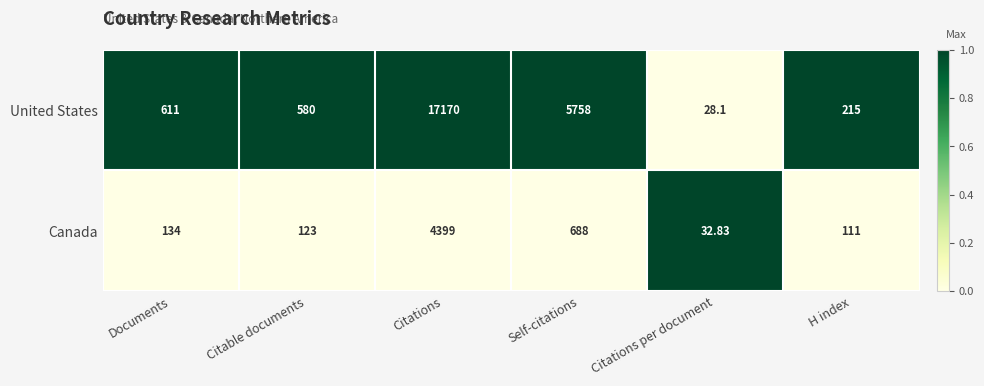

Which series has the largest total across all categories?

United States